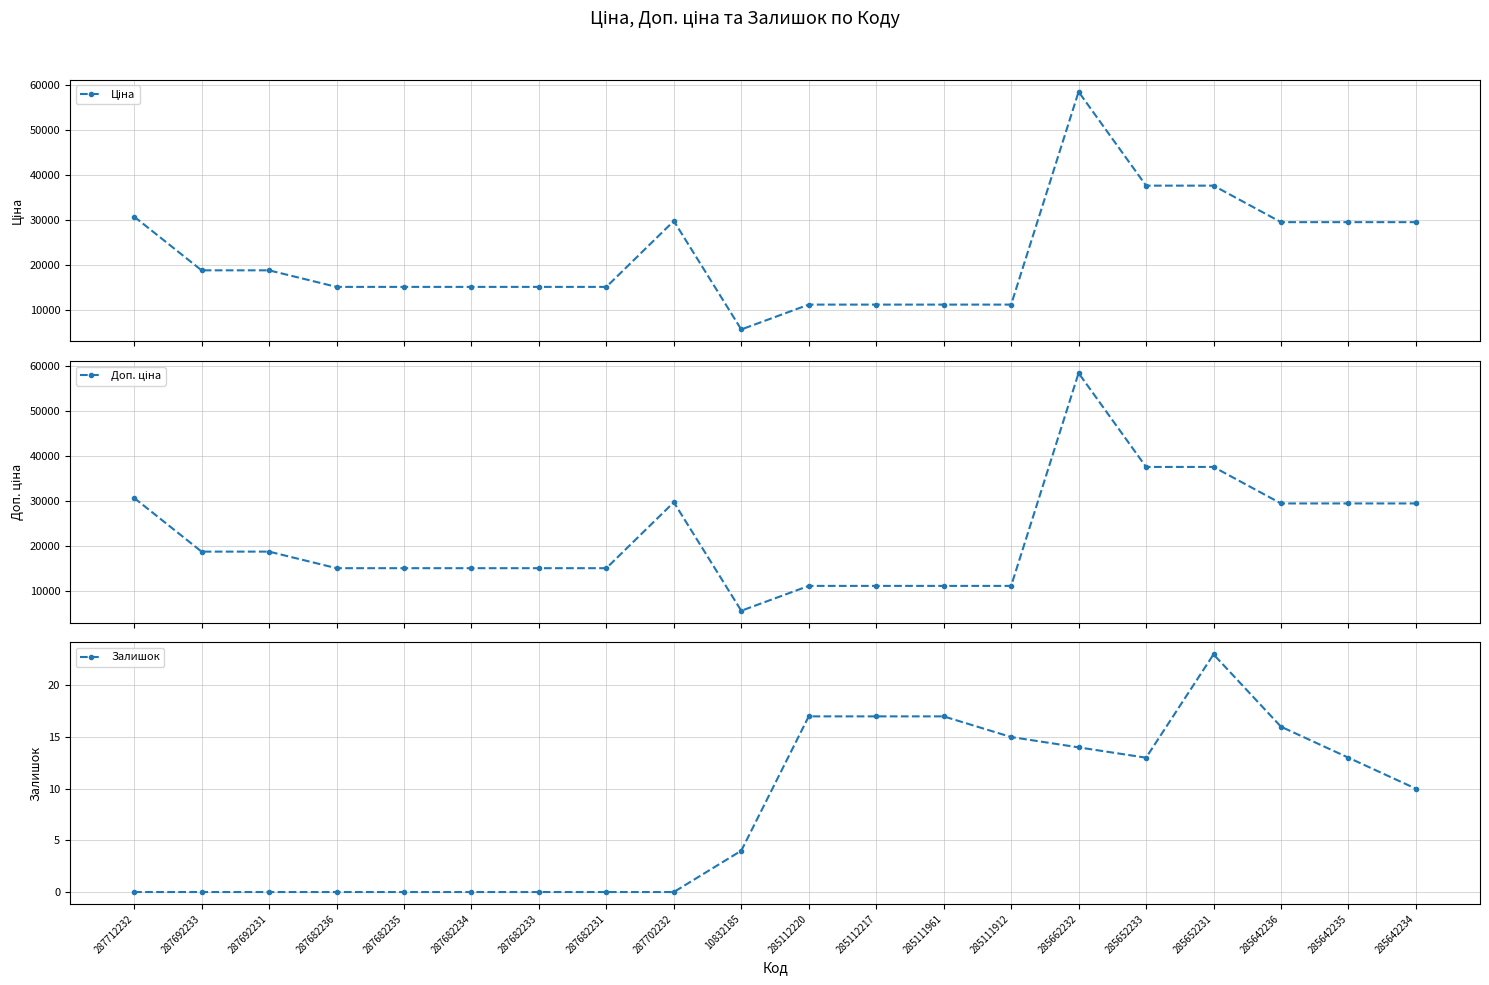

What is the spread (max minus min) of values at 285112220?

11171.2